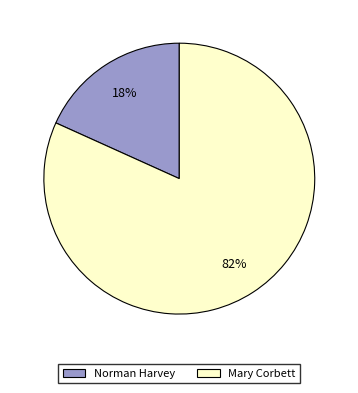

The Mary Corbett slice represents 90% of the pie. True or false?

False